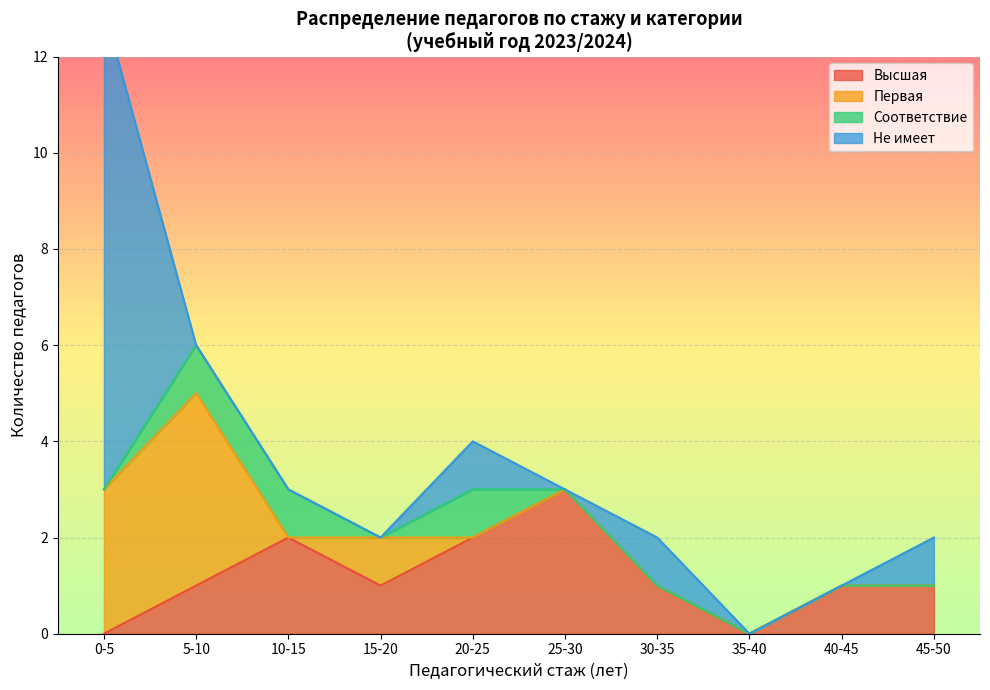

Rank the series by their average value, from highest to lowest.

Не имеет, Высшая, Первая, Соответствие